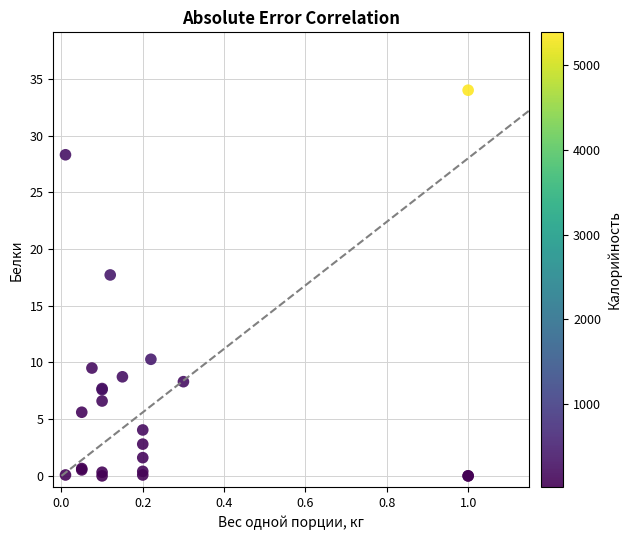

What Y value in the scatter plot is closest to 17?

17.7